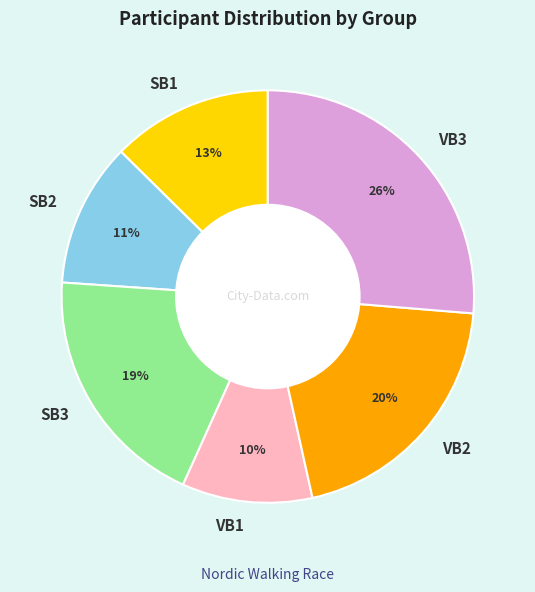

True or false: VB1 accounts for 10% of the total.

True